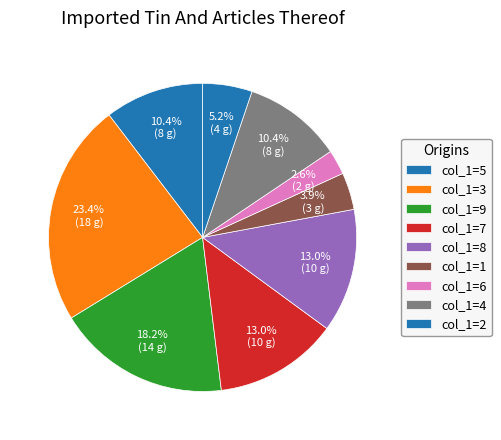

How many segments does this pie chart have?

9